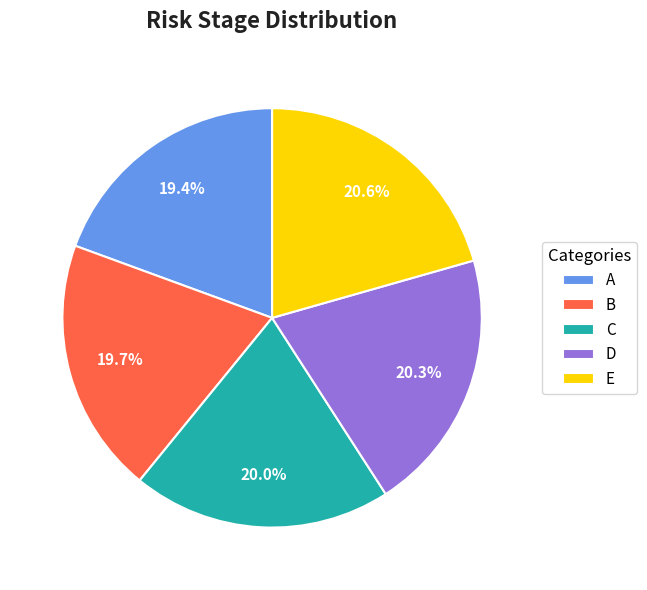

How much of the chart is everything except A?

80.6%